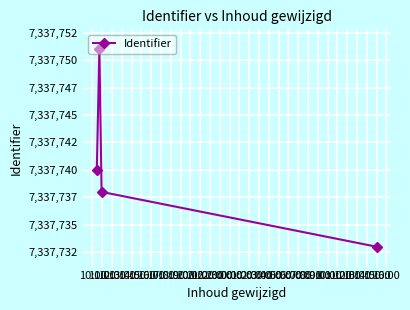

What is the sum of all values?

29350962